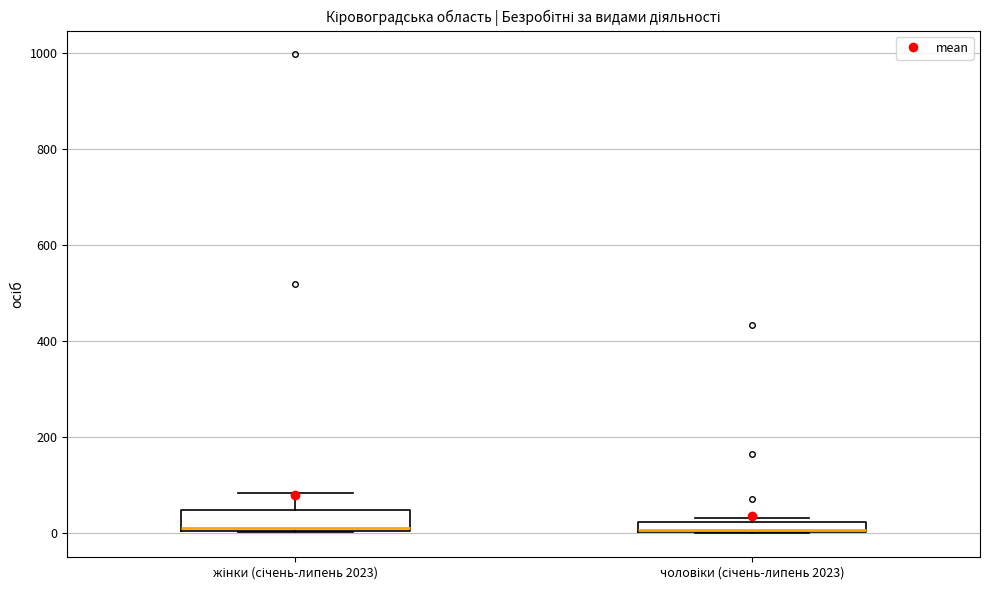

Where does the upper whisker of the box for жінки (січень-липень 2023) end on the y-axis? The values are not printed on the chart, so give them approximately, as read against the axis.

80